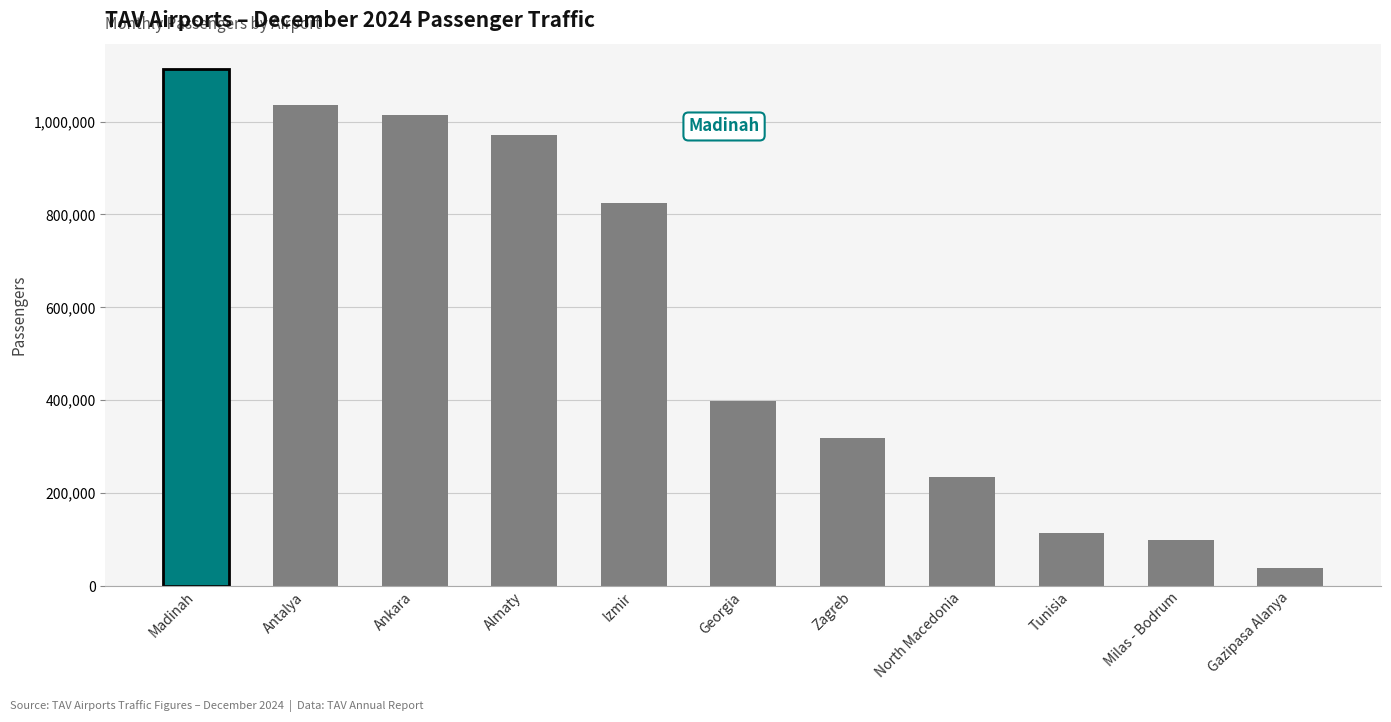

Count the number of data series in this chart.

1